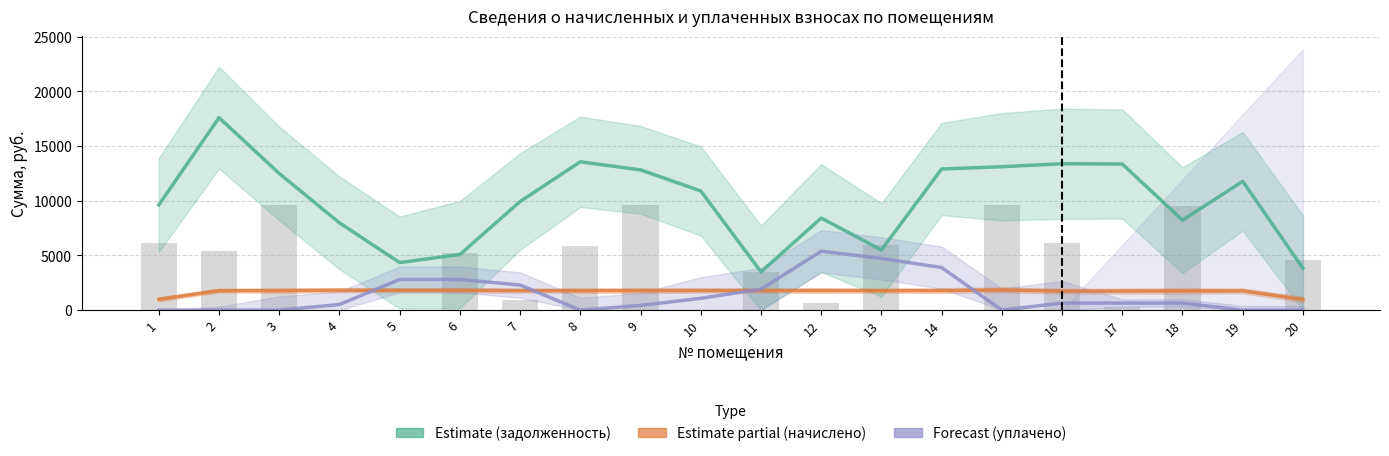

What is the highest value of the задолженность series?

17595.1